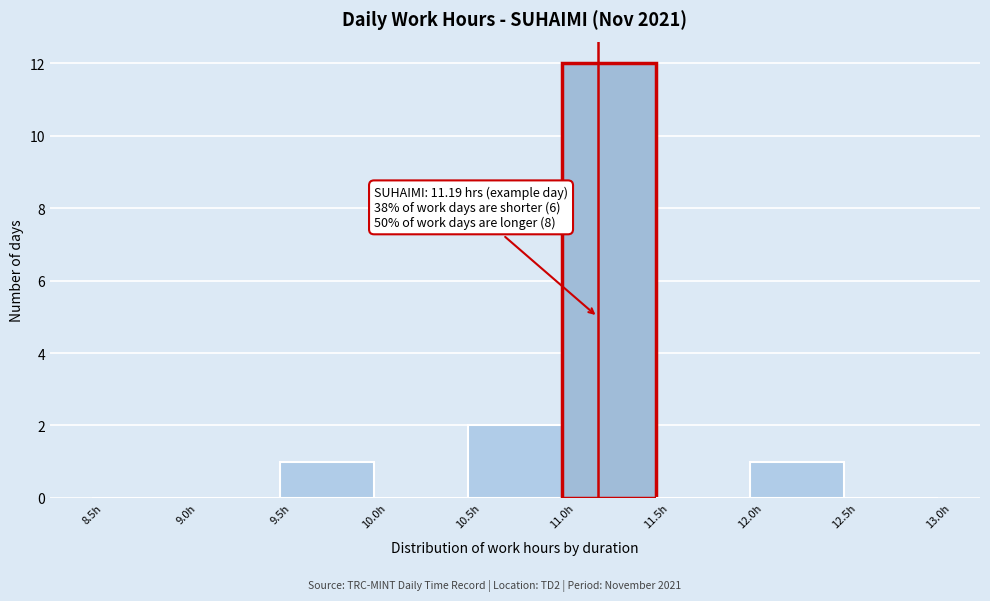

Which range on the x-axis has the tallest bar?

11.0 to 11.5